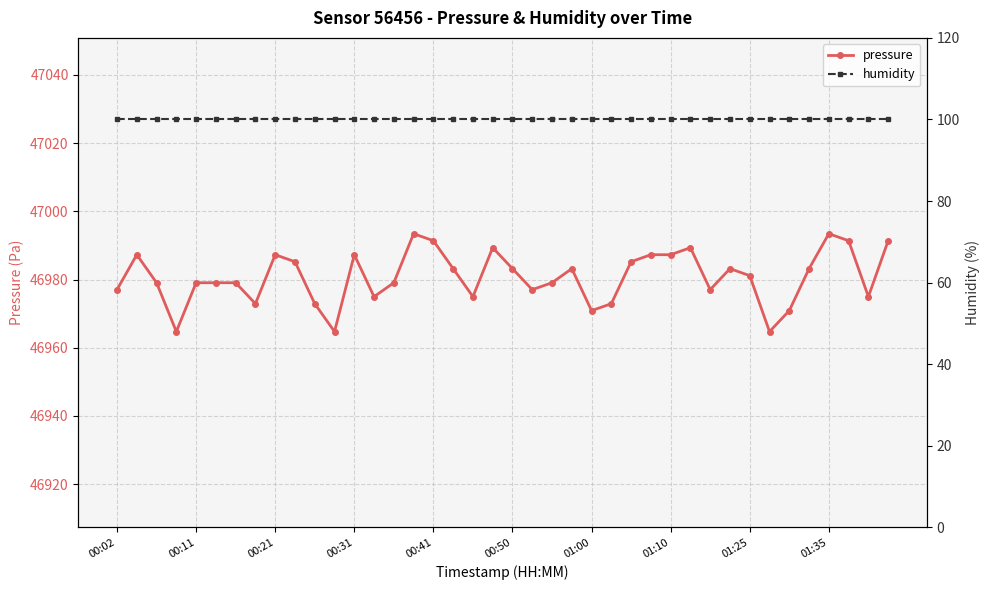

Is this an area chart (filled region under the line)?

No